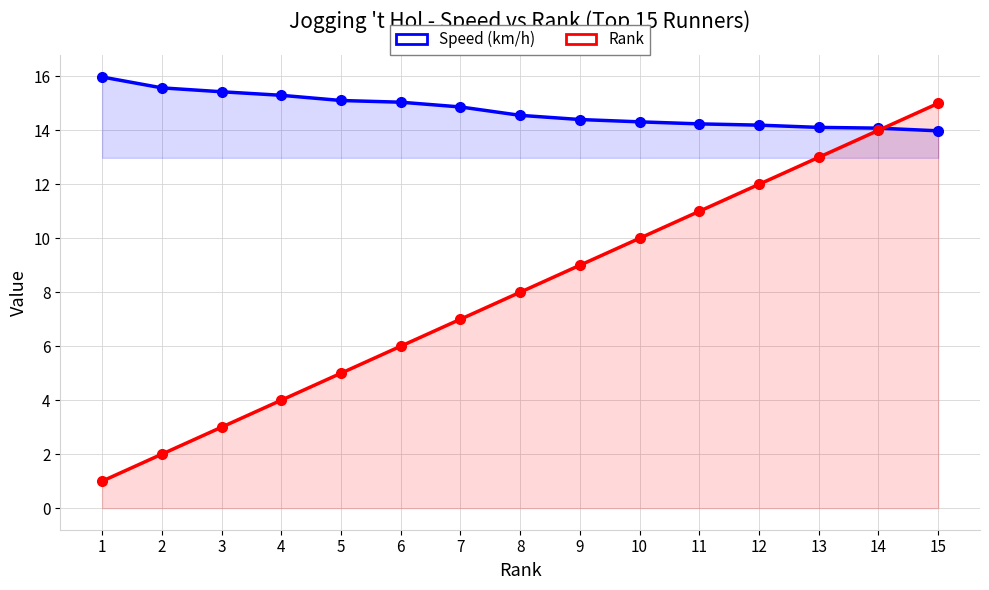

List the labels in order of Speed (km/h) value, smallest first.

15, 14, 13, 12, 11, 10, 9, 8, 7, 6, 5, 4, 3, 2, 1